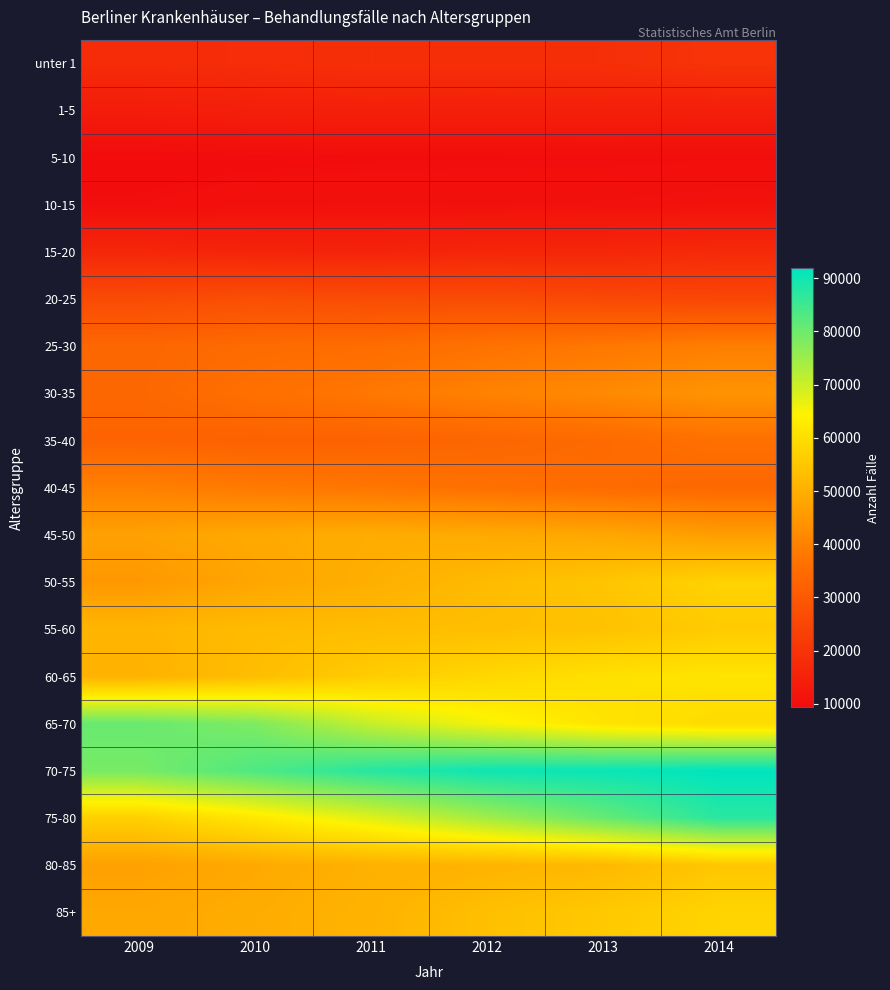

At how many categories does at least one series exceed 41164?

6